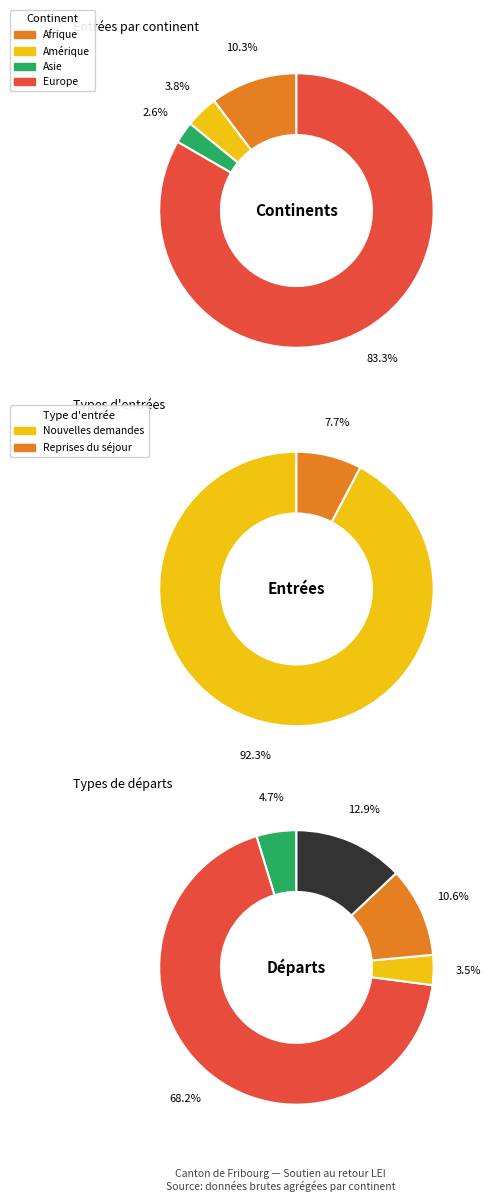

How many slices are in this pie chart?

5